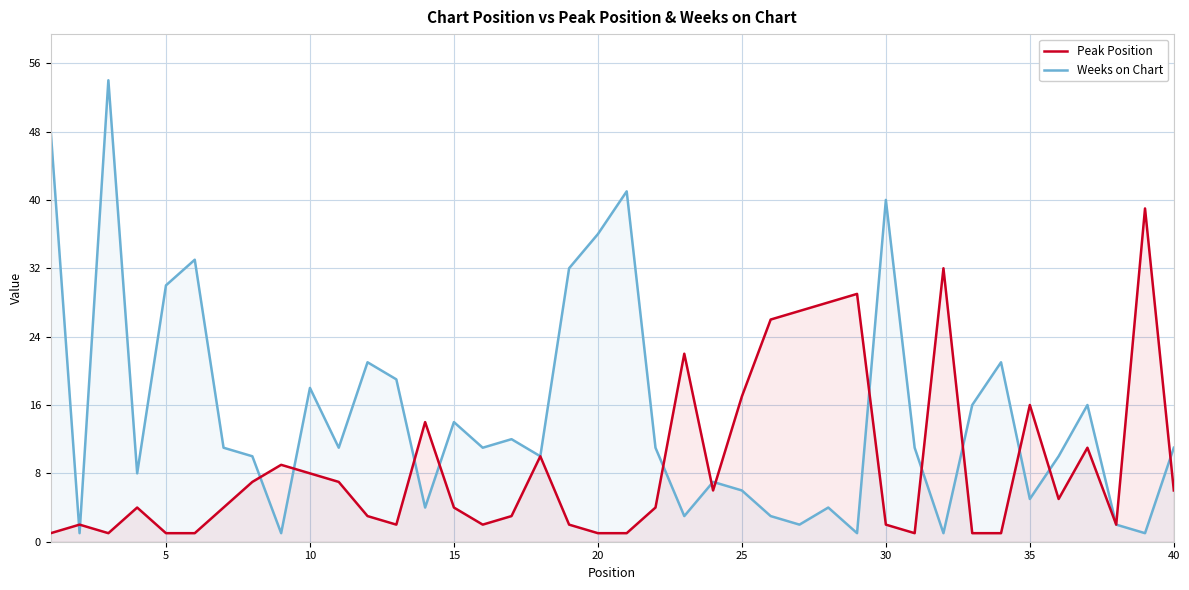

Which series has the largest total across all categories?

Weeks on Chart